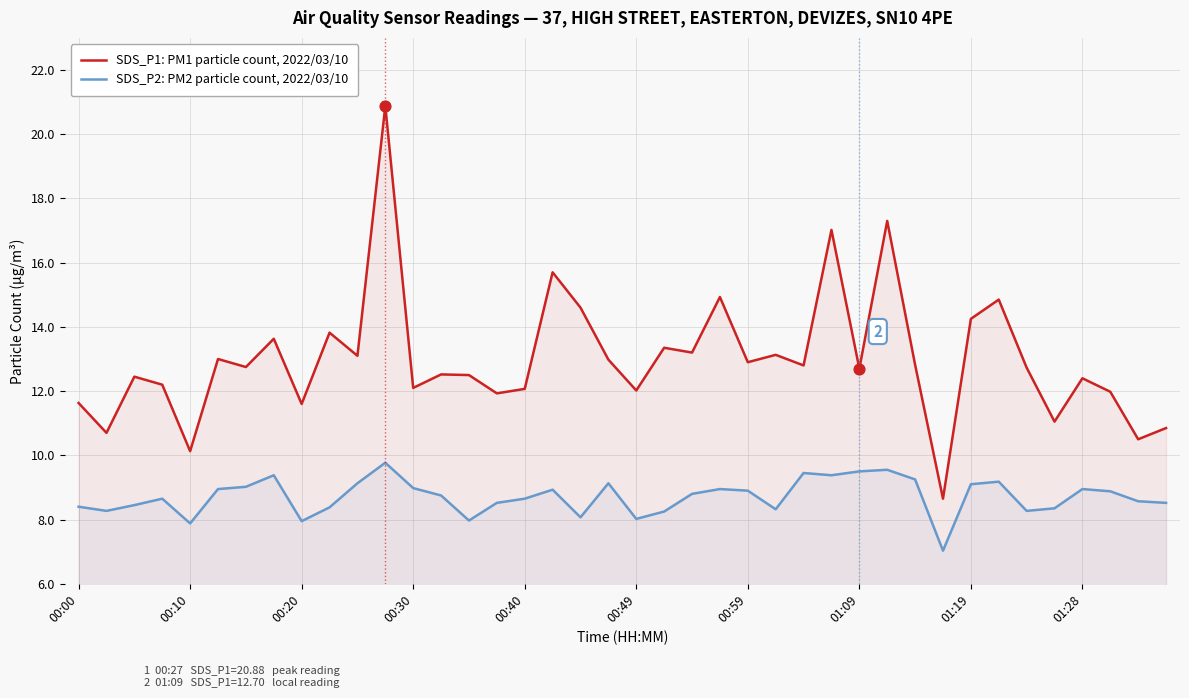

At how many categories does at least one series exceed 19?

1